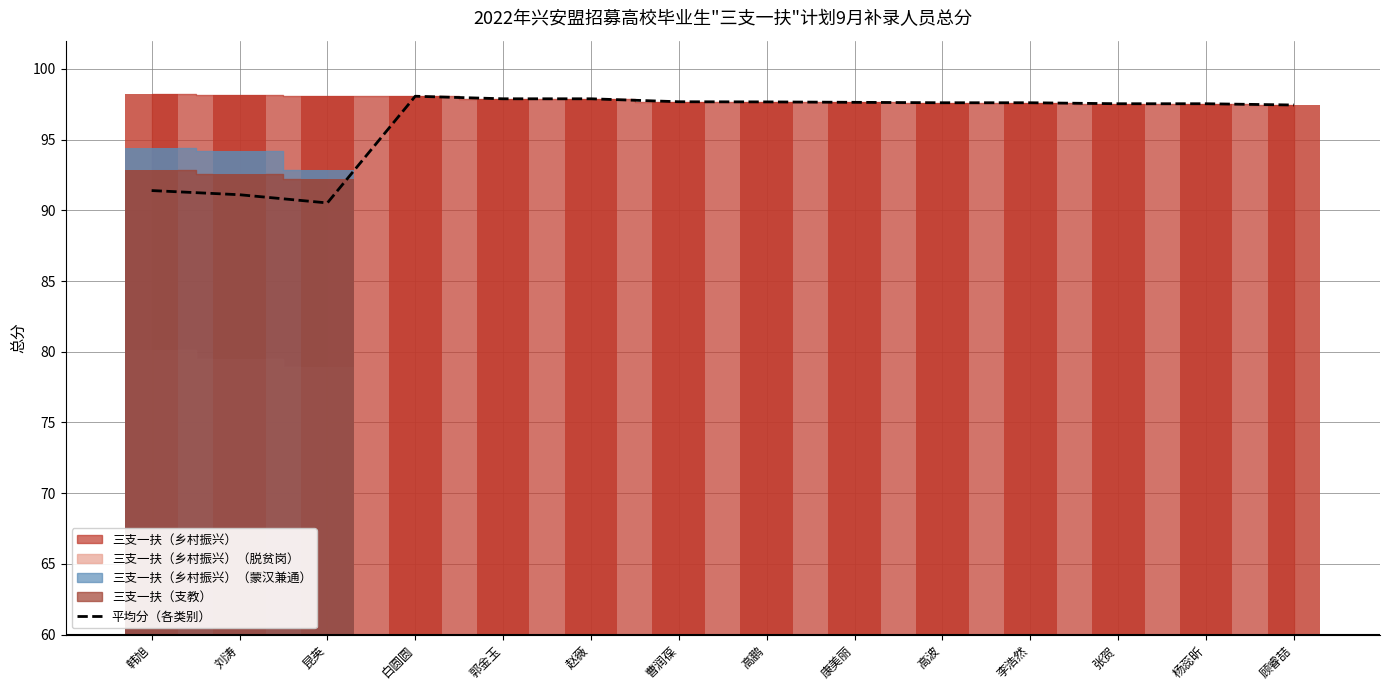

At which label is the value closest to 94?

韩旭